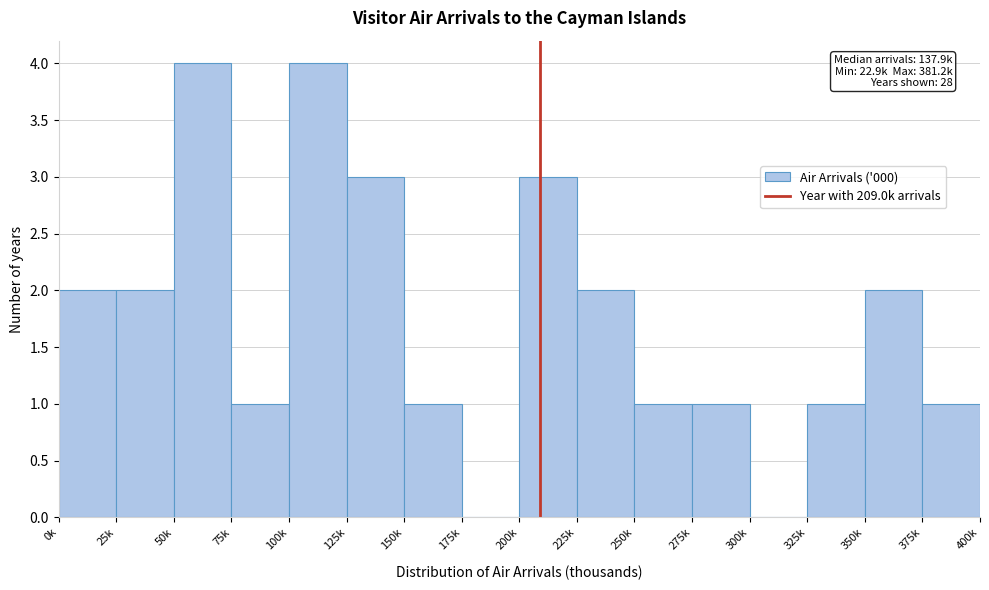

Reading right to left, extract all data points from this chart.

375k=1	350k=2	325k=1	300k=0	275k=1	250k=1	225k=2	200k=3	175k=0	150k=1	125k=3	100k=4	75k=1	50k=4	25k=2	0k=2